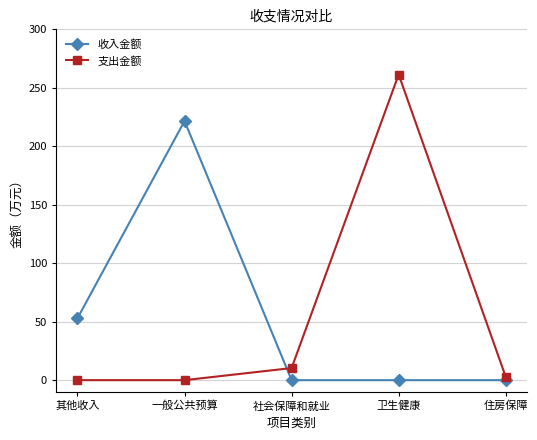

Rank the series at 住房保障 from lowest to highest value.

收入金额, 支出金额